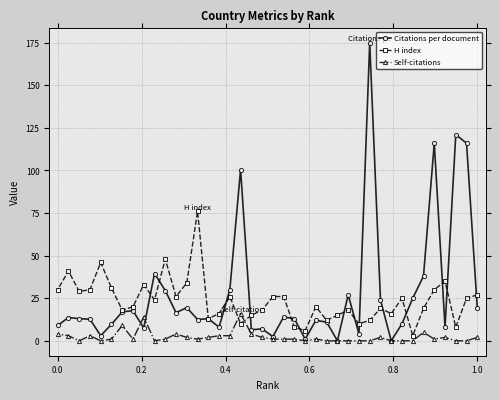

Rank the series by their maximum value, from lowest to highest.

Self-citations, H index, Citations per document